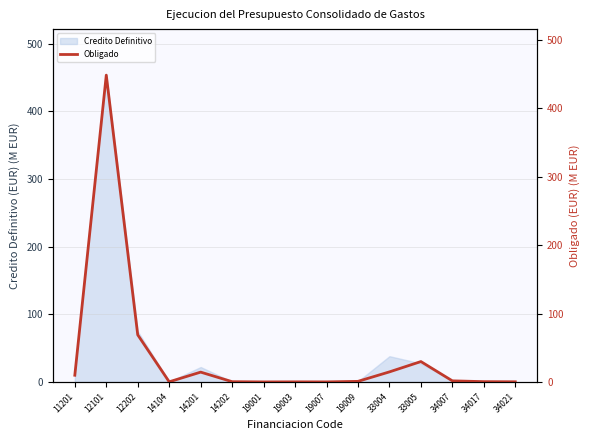

What is the maximum value for Credito Definitivo?

453.6